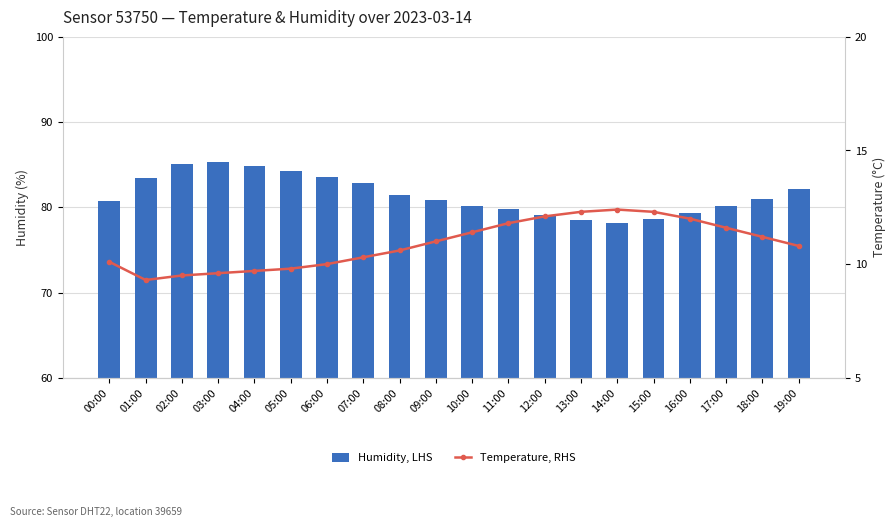

Between 04:00 and 13:00, which series saw the biggest shift?

Humidity, LHS